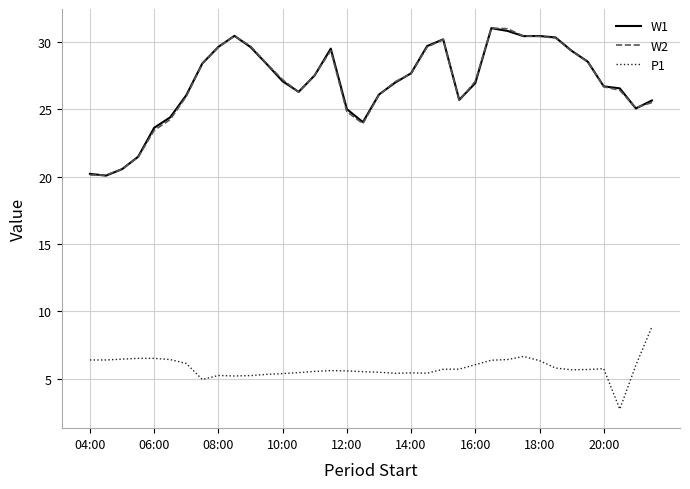

True or false: P1 and W1 cross at least once.

False